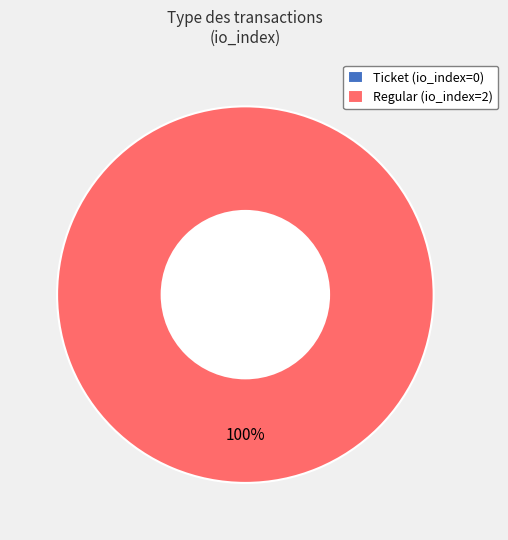

Is it true that Regular is 100% of the pie?

True